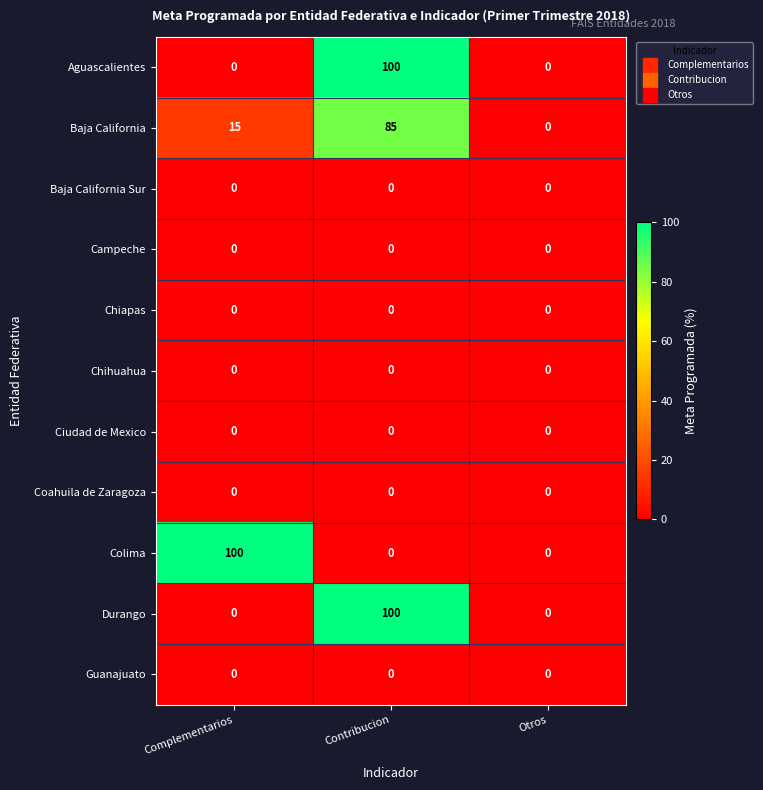

The Coahuila de Zaragoza series shows 0 at Complementarios. True or false?

True